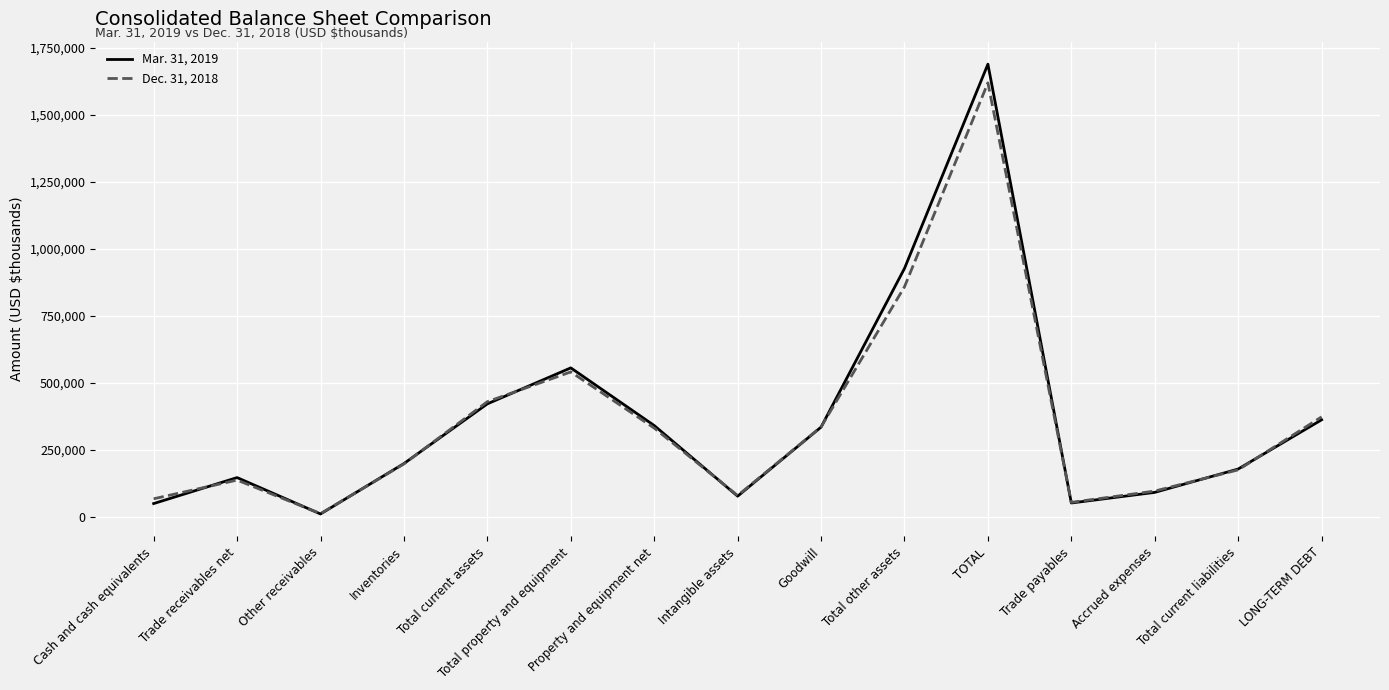

List the series in order of their overall mean, highest first.

Mar. 31, 2019, Dec. 31, 2018